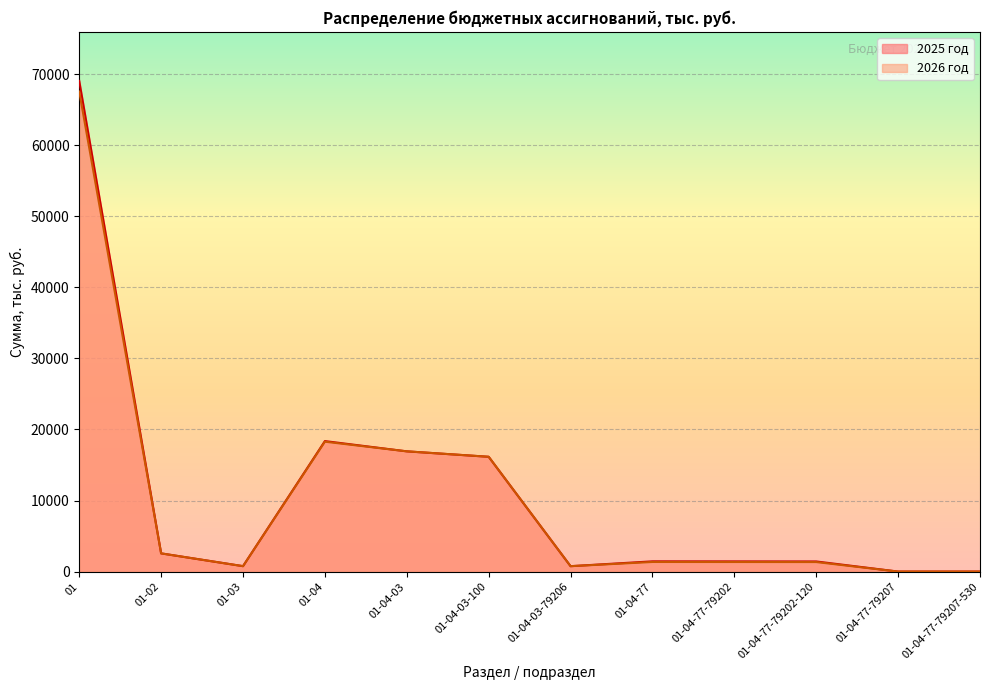

List the series in order of their overall mean, highest first.

2025 год, 2026 год